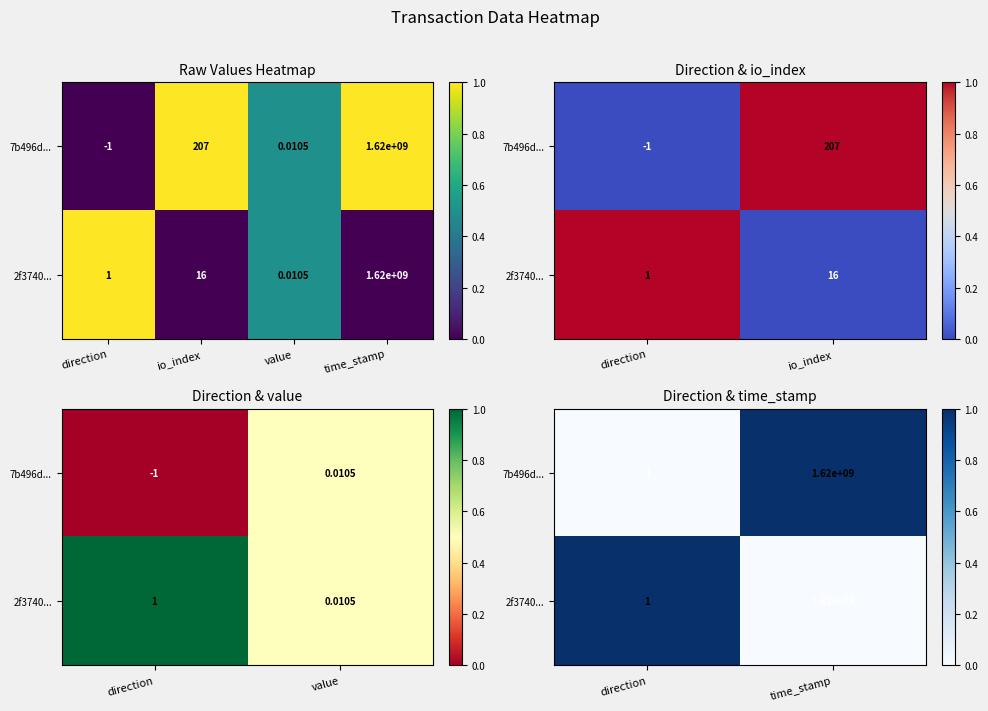

Which series changed the most between direction and time_stamp?

7b496d...